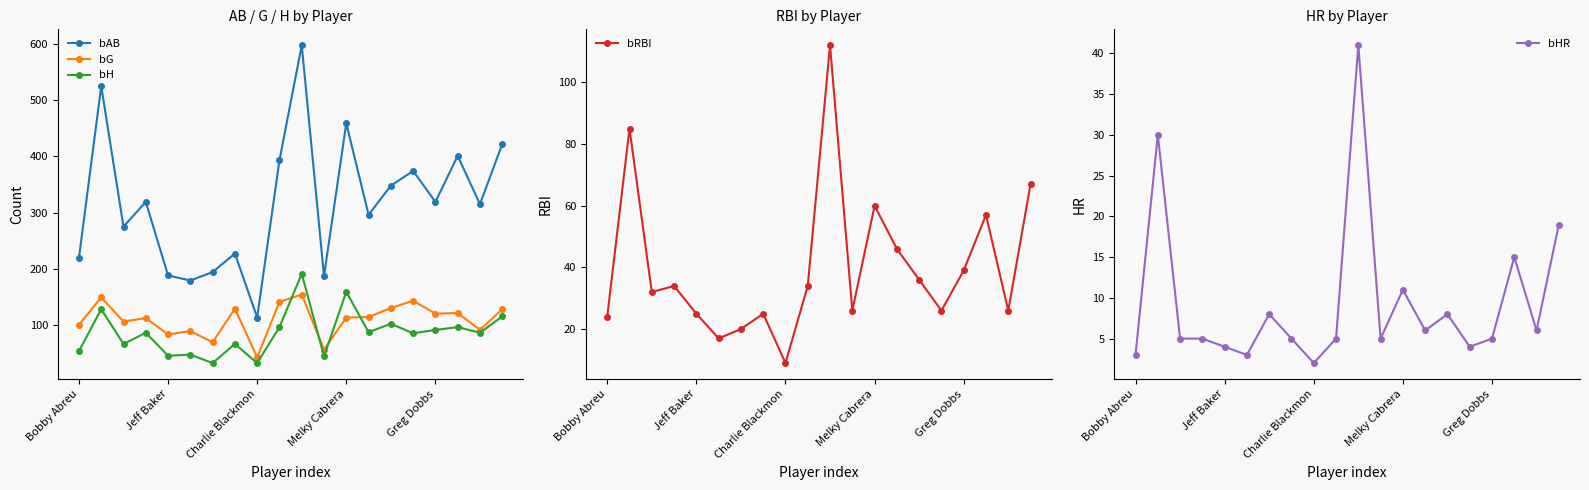

What is the lowest value of the bAB series?

113